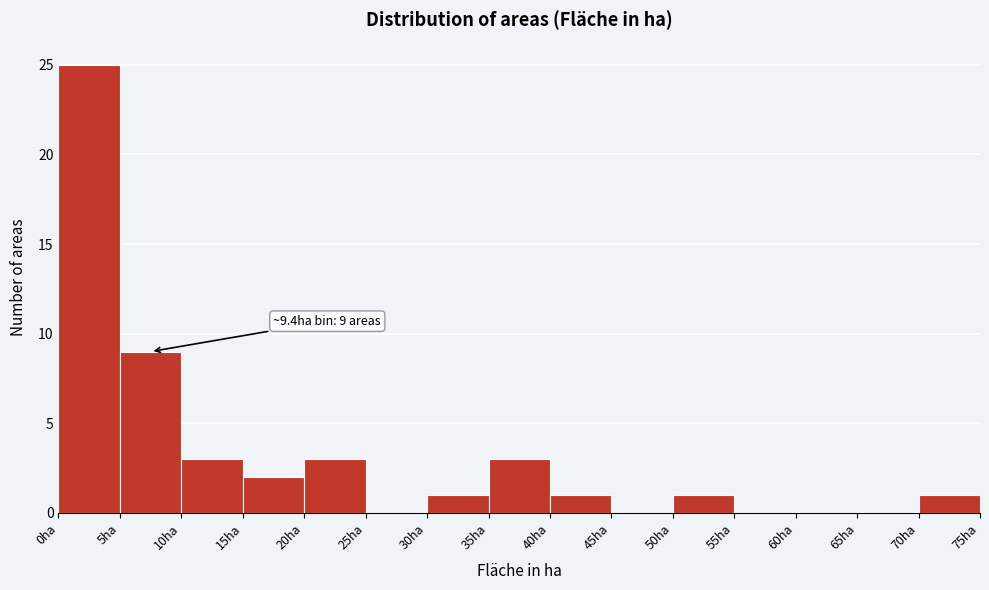

Which range on the x-axis has the tallest bar?

0 to 5